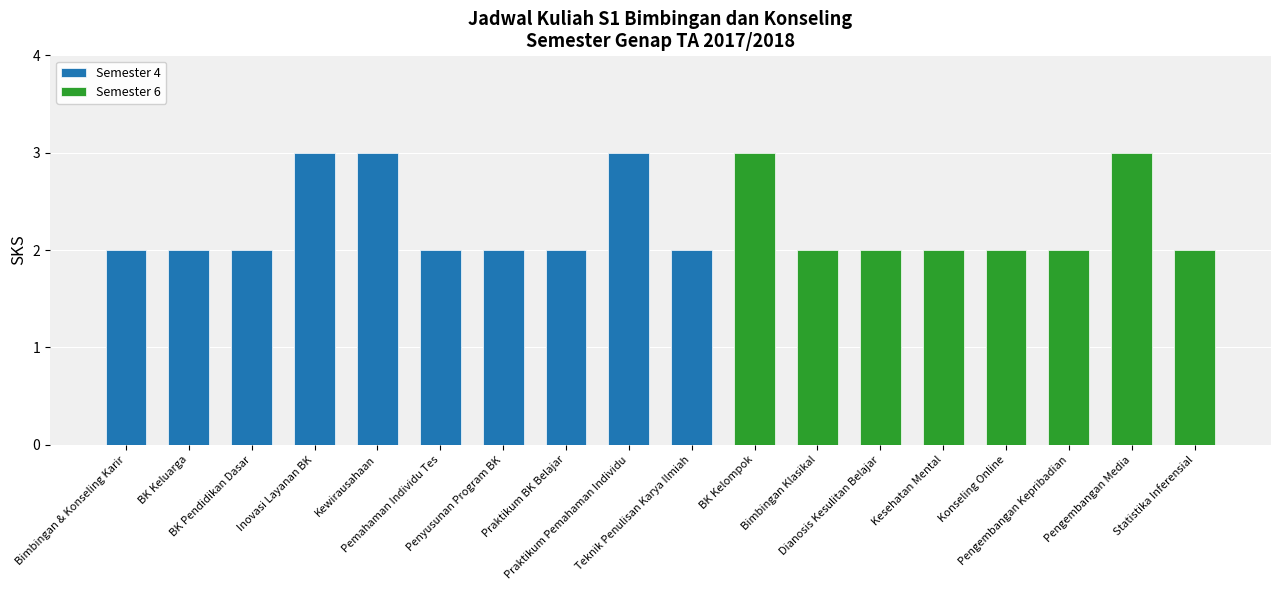

Count the number of data series in this chart.

2